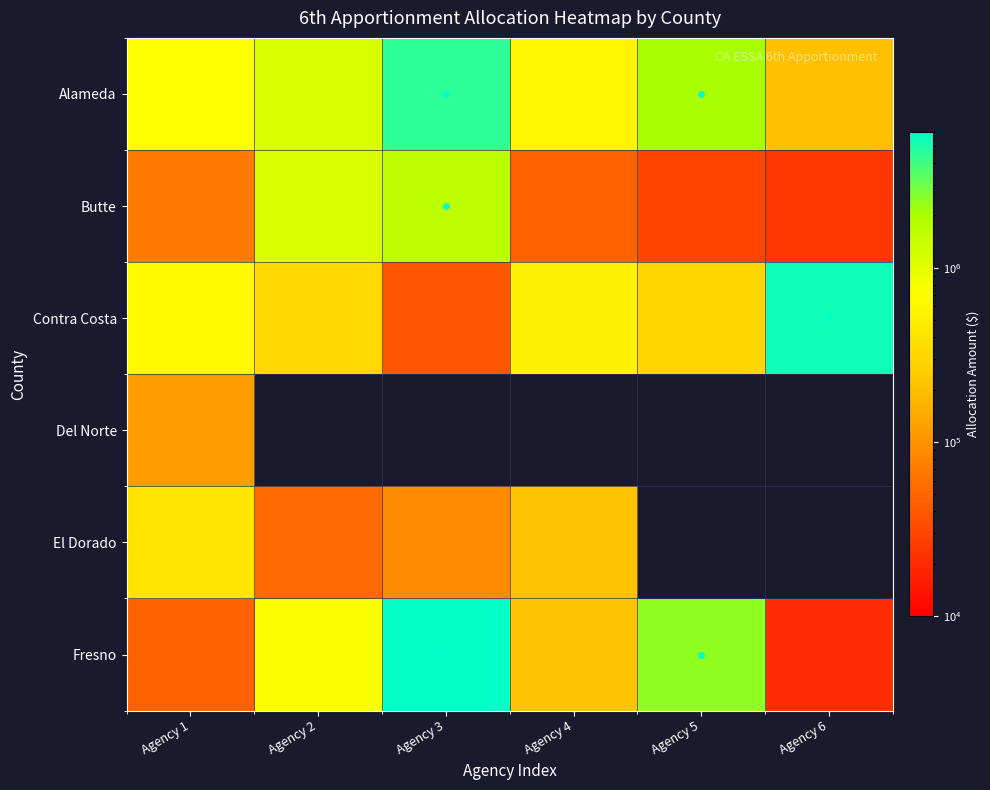

What is the average value of the Butte series?

488559.7